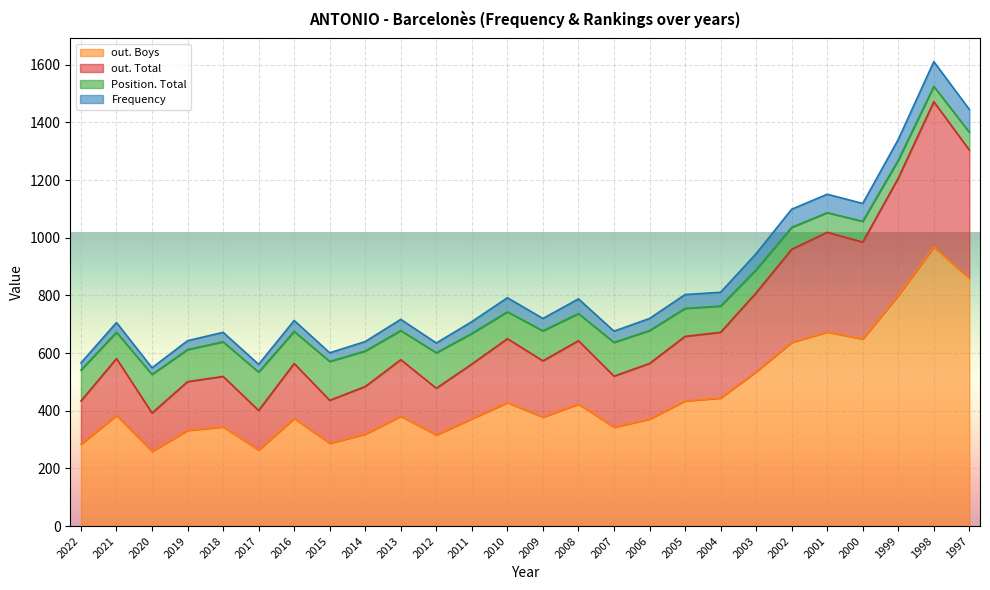

Where does the out. Total series first go above 577?

2021